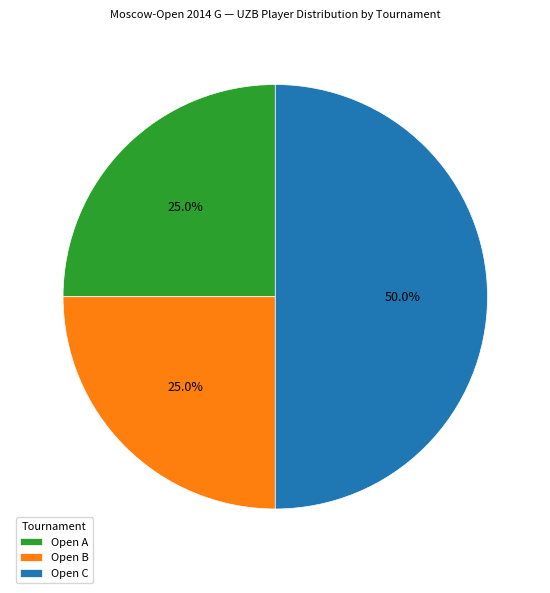

What percentage is the Open C slice, to the nearest percent?

50%